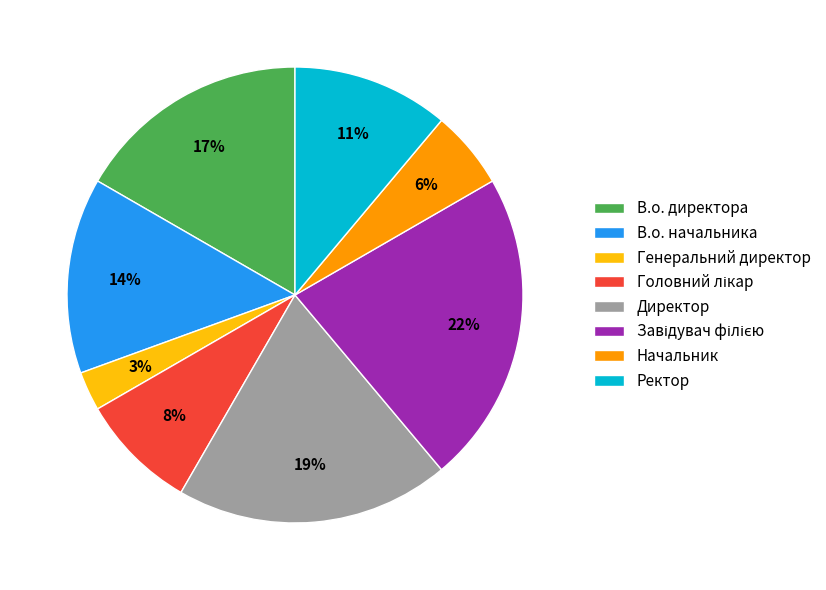

Is the sum of Начальник and Генеральний директор greater than half?

No